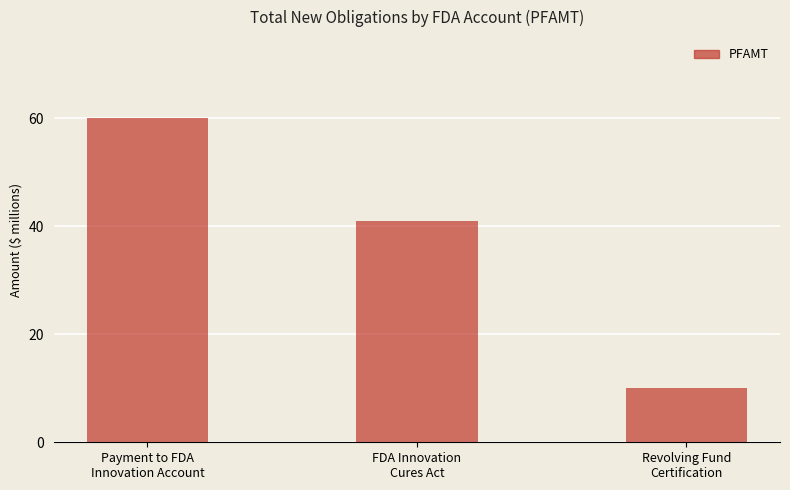

How many data points does each series have?

3